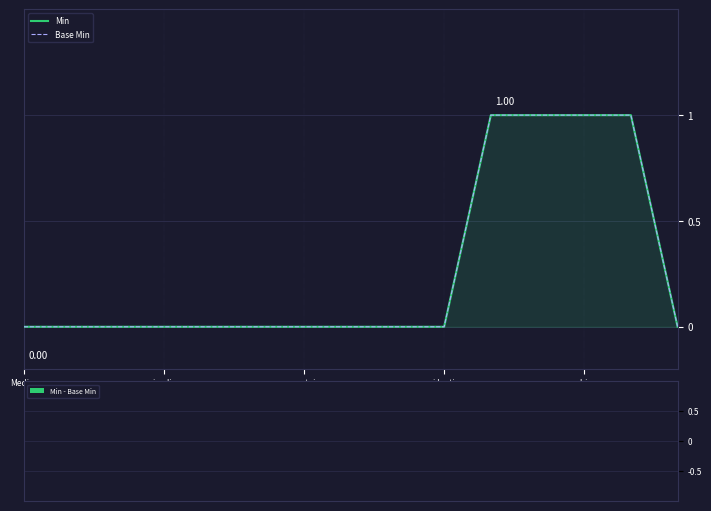

At which label does Base Min reach its peak?

10